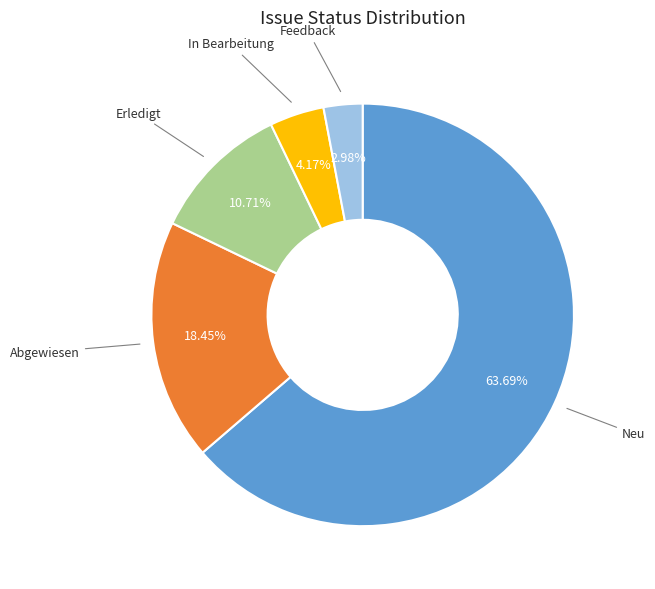

Rank the categories by value from highest to lowest.

Neu, Abgewiesen, Erledigt, In Bearbeitung, Feedback